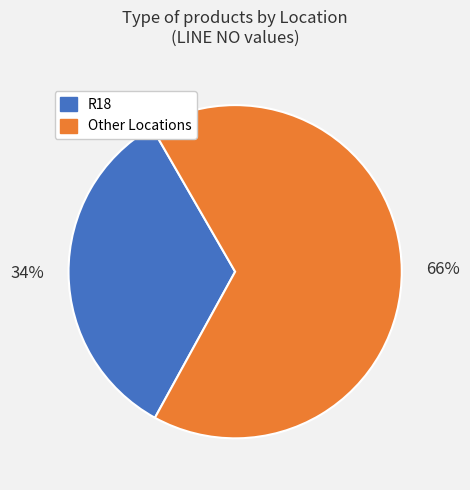

How many slices are in this pie chart?

2